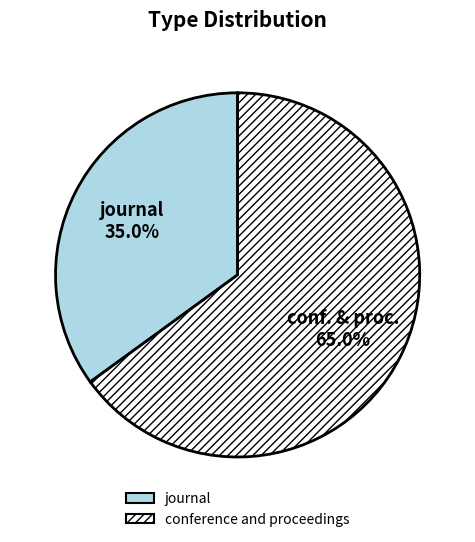

To the nearest percent, what is the combined percentage of journal and conference and proceedings?

100%